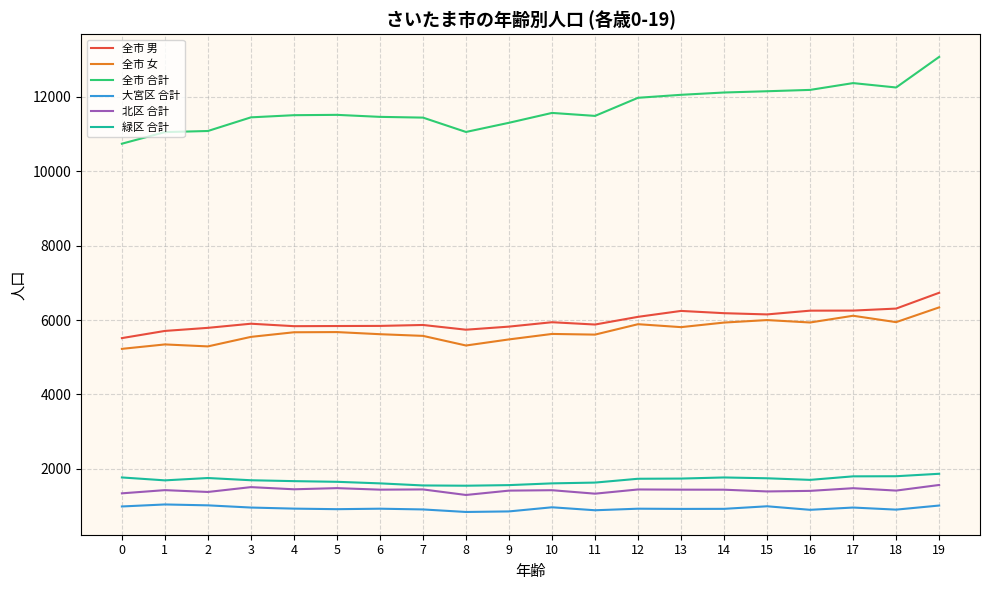

At which category is the sum across all series the highest?

19